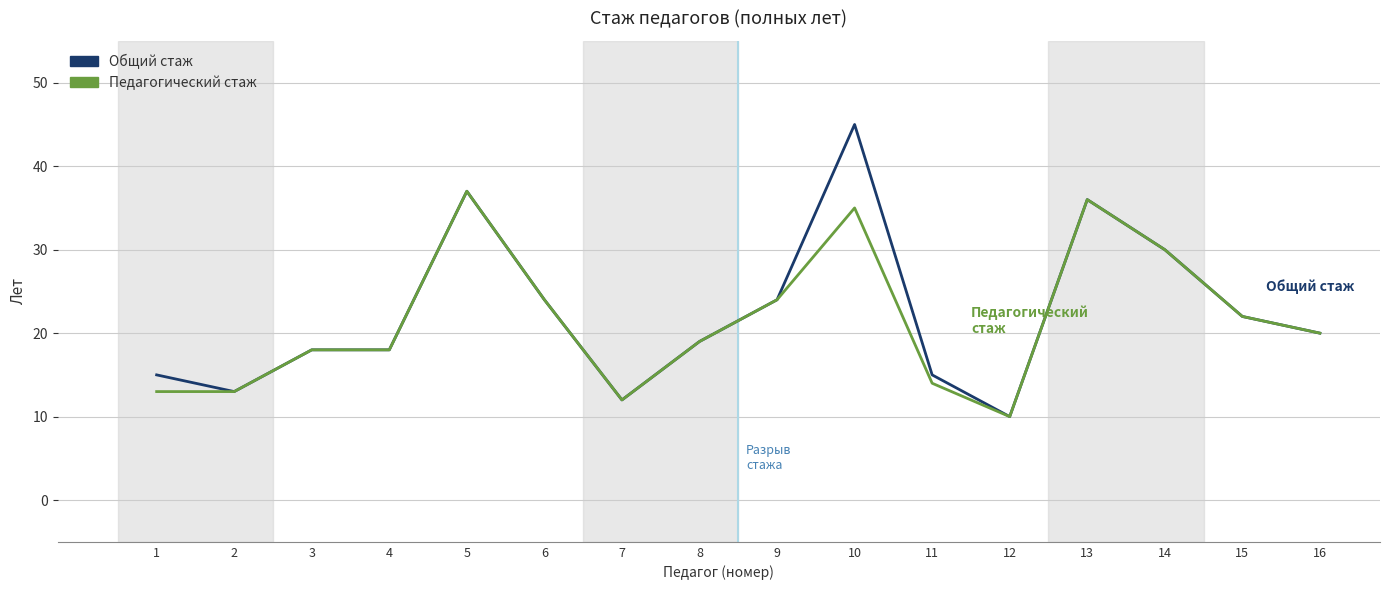

Which series has the largest range (max minus min)?

Общий стаж